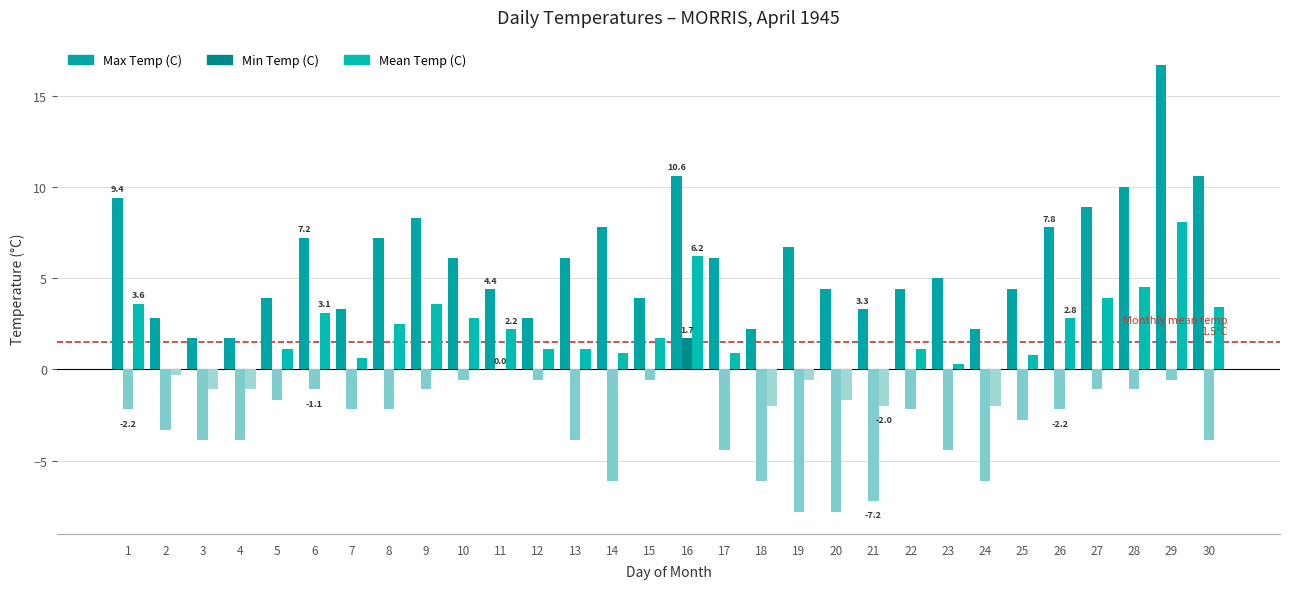

What is the value of the Min Temp (C) bar at the 12th from the left?

-0.6